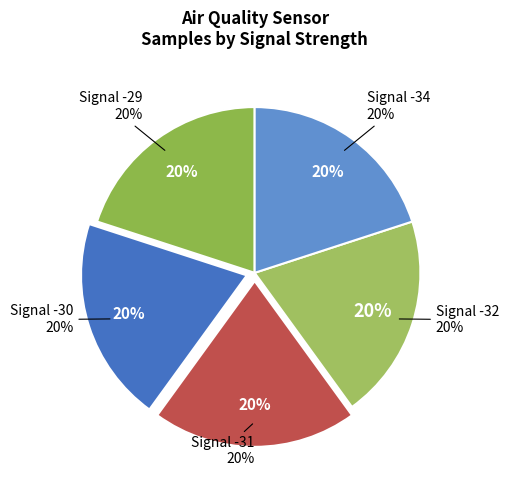

True or false: -30 accounts for 21% of the total.

False